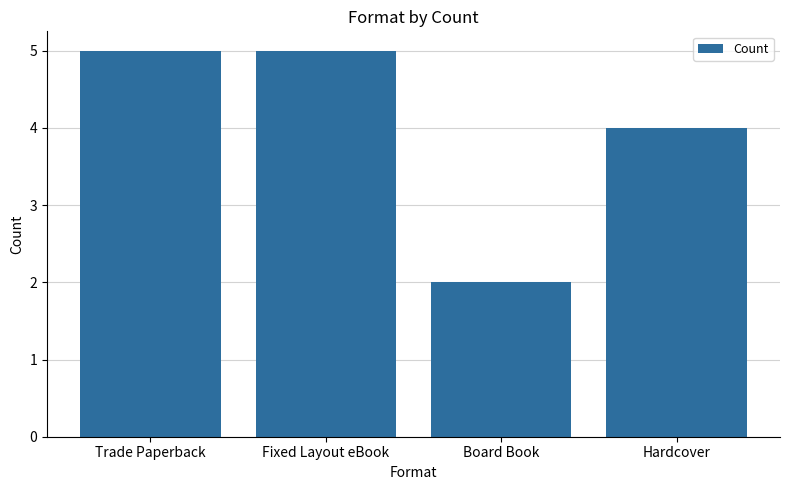

What is the average value?

4